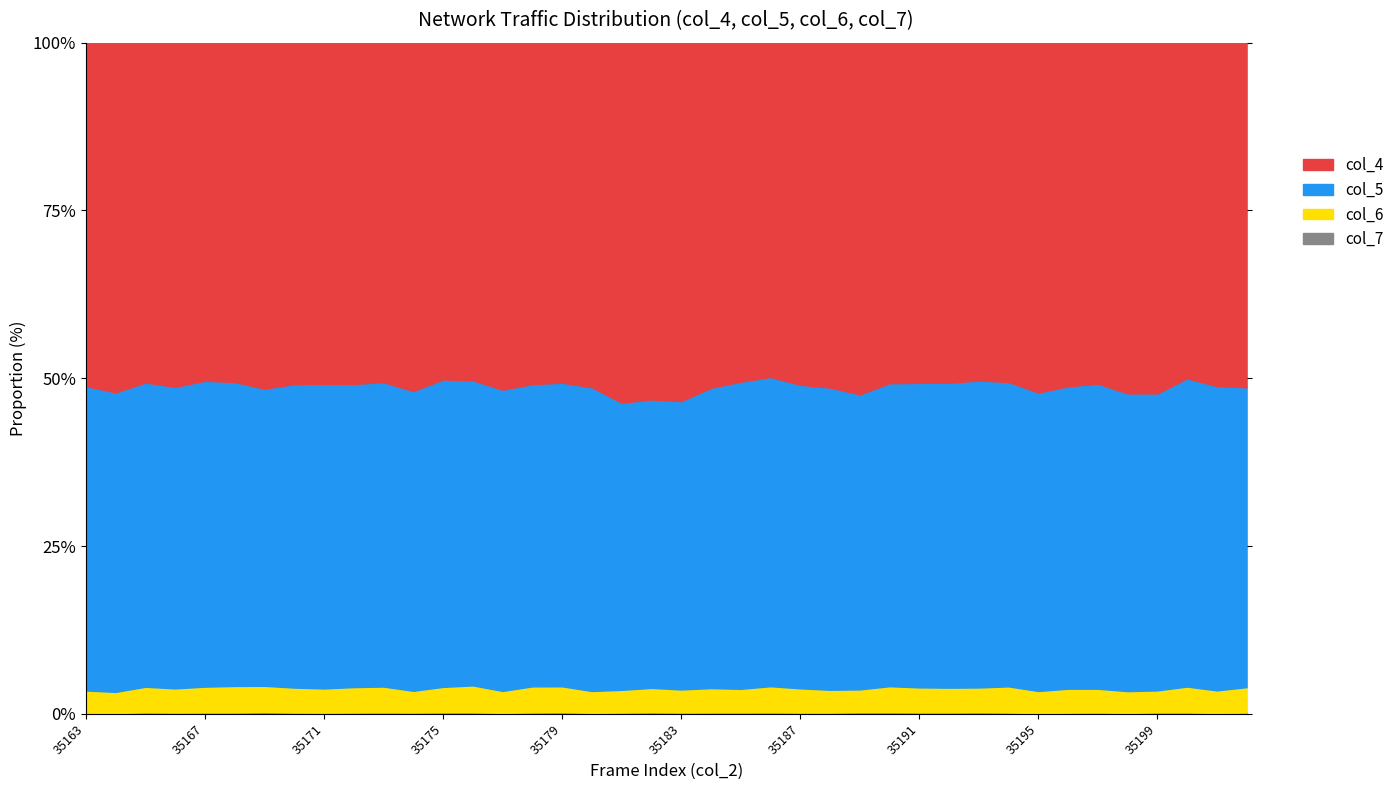

In col_5, how many points are lower than both neighbors (excluding endpoints)?

10